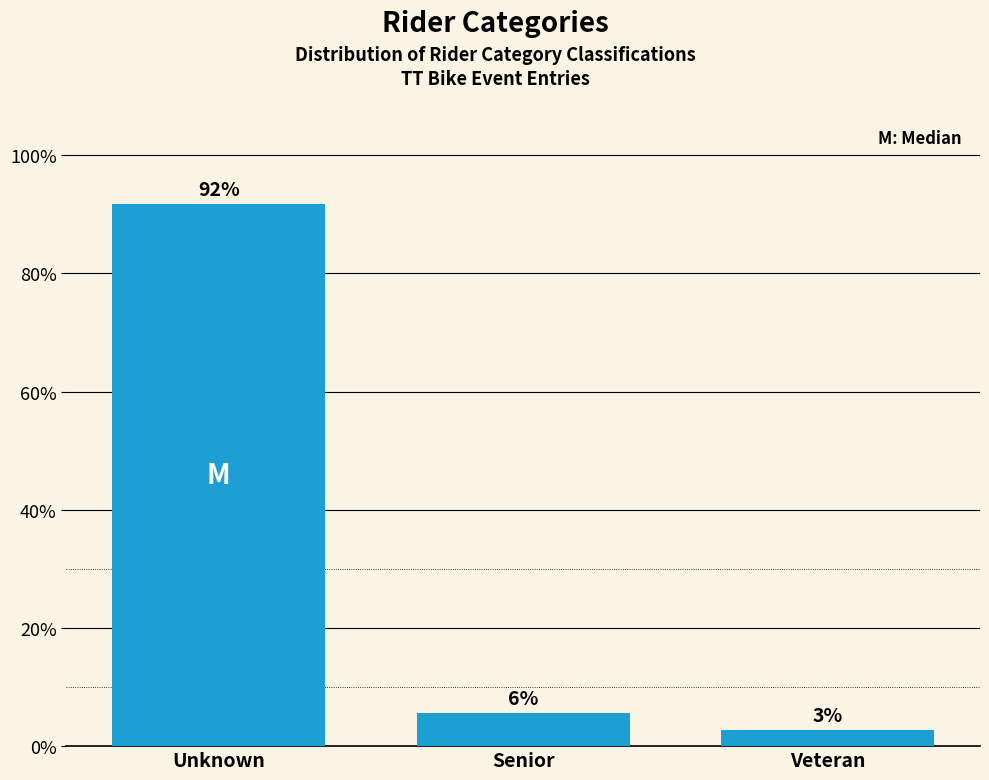

Does the chart contain any negative values?

No